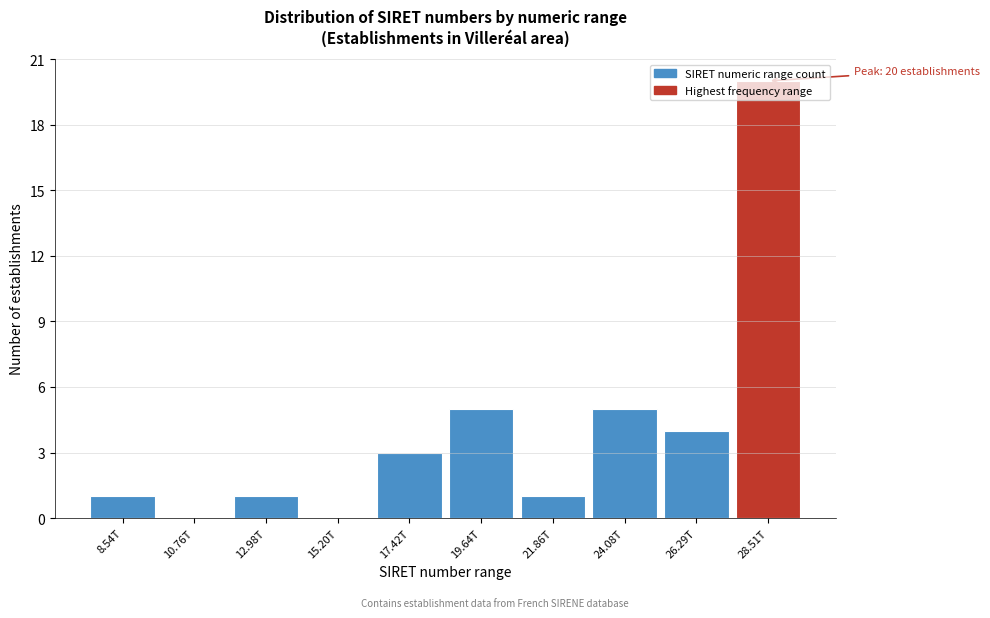

Which label corresponds to the largest value in the chart?

28.51T